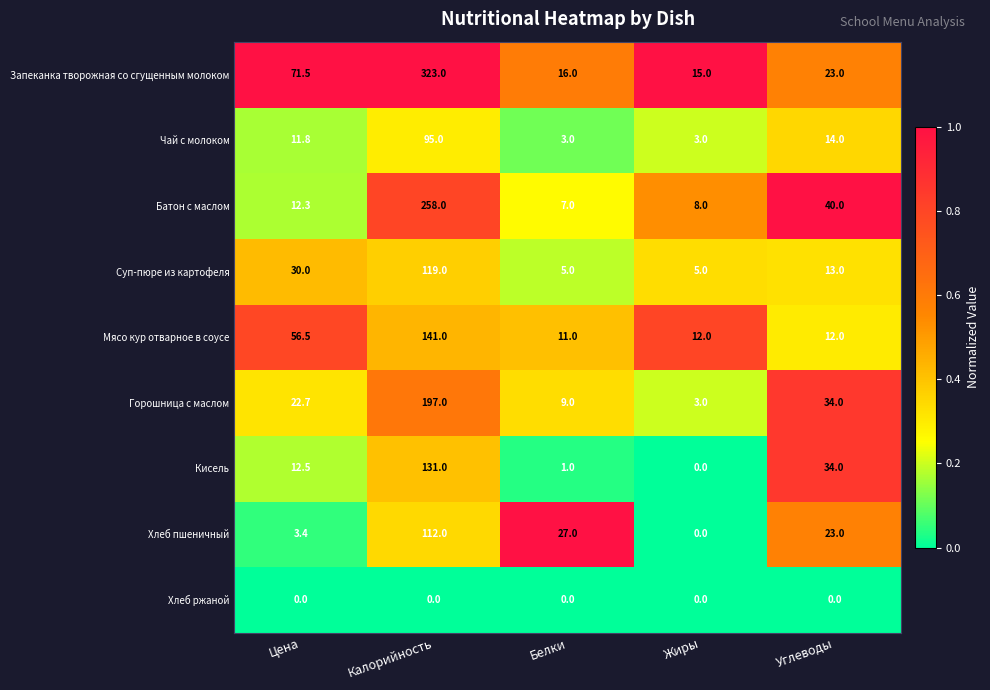

Which series changed the most between Калорийность and Углеводы?

Запеканка творожная со сгущенным молоком